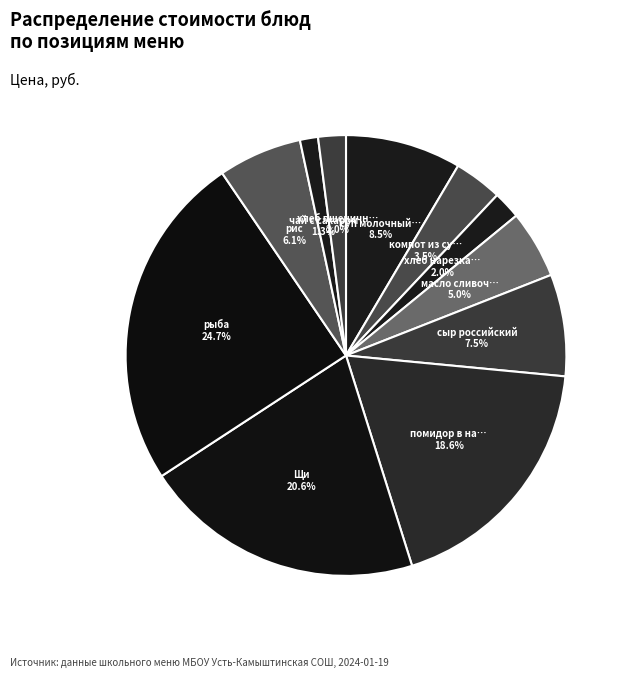

How many segments does this pie chart have?

11